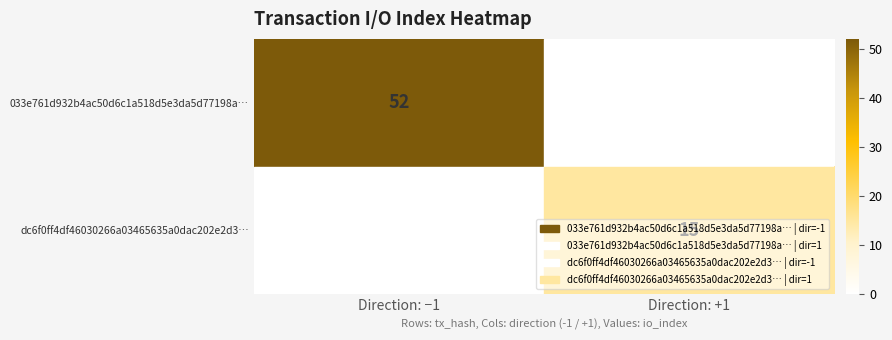

Which category has the highest value across all series?

Direction: −1